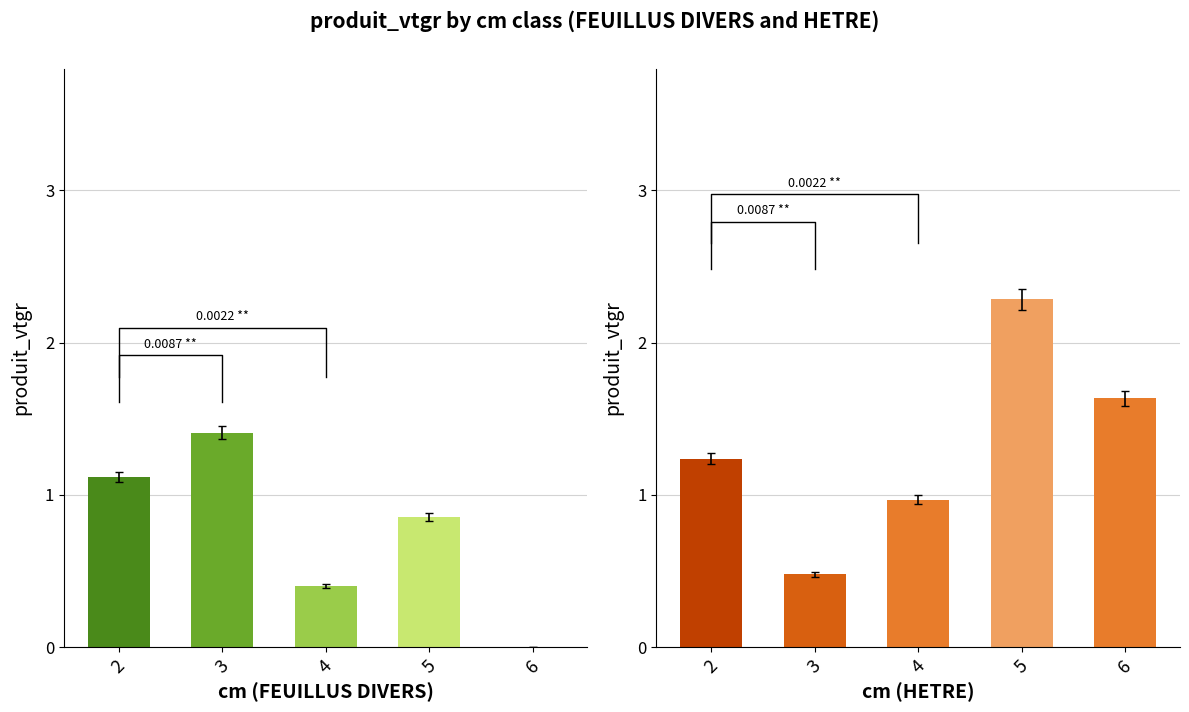

True or false: HETRE has a value of 2.3 at 5.

True